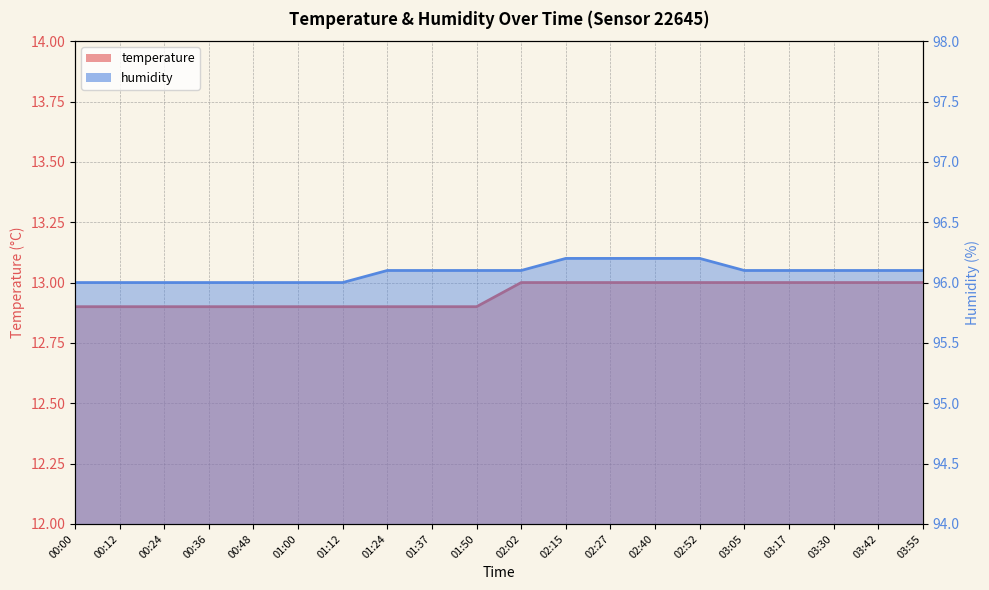

What is the highest value of the temperature series?

13.0